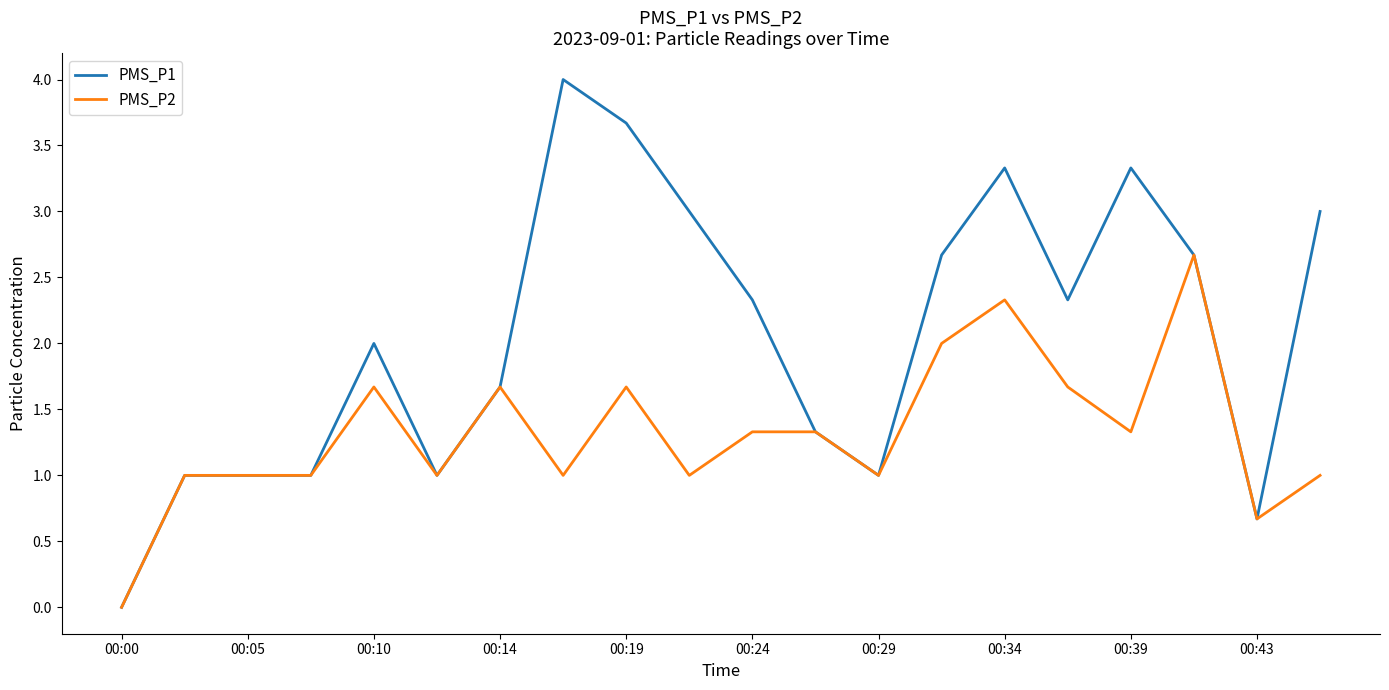

Which series has the largest range (max minus min)?

PMS_P1